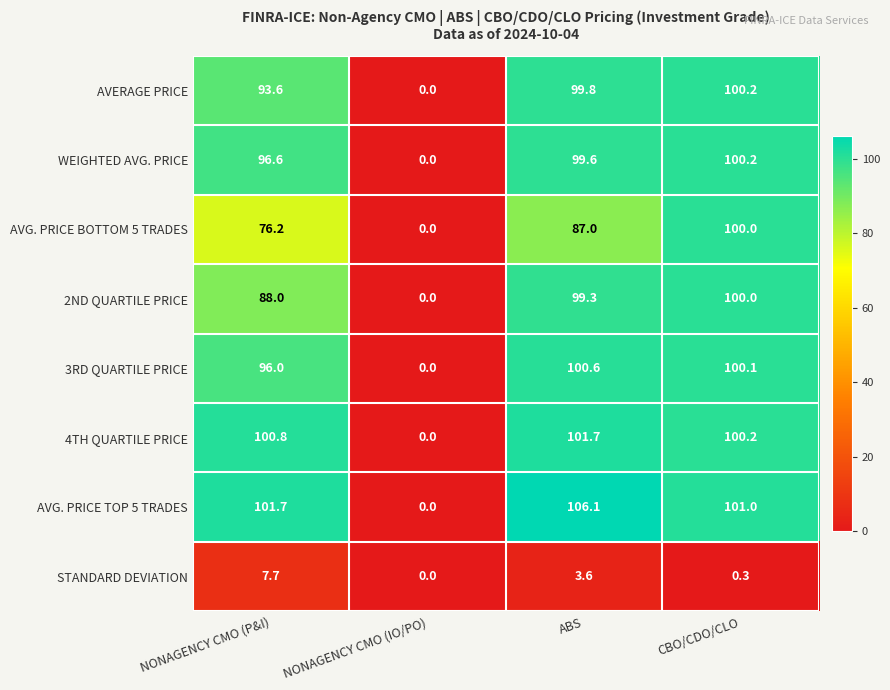

At which label does AVERAGE PRICE first exceed 99?

ABS